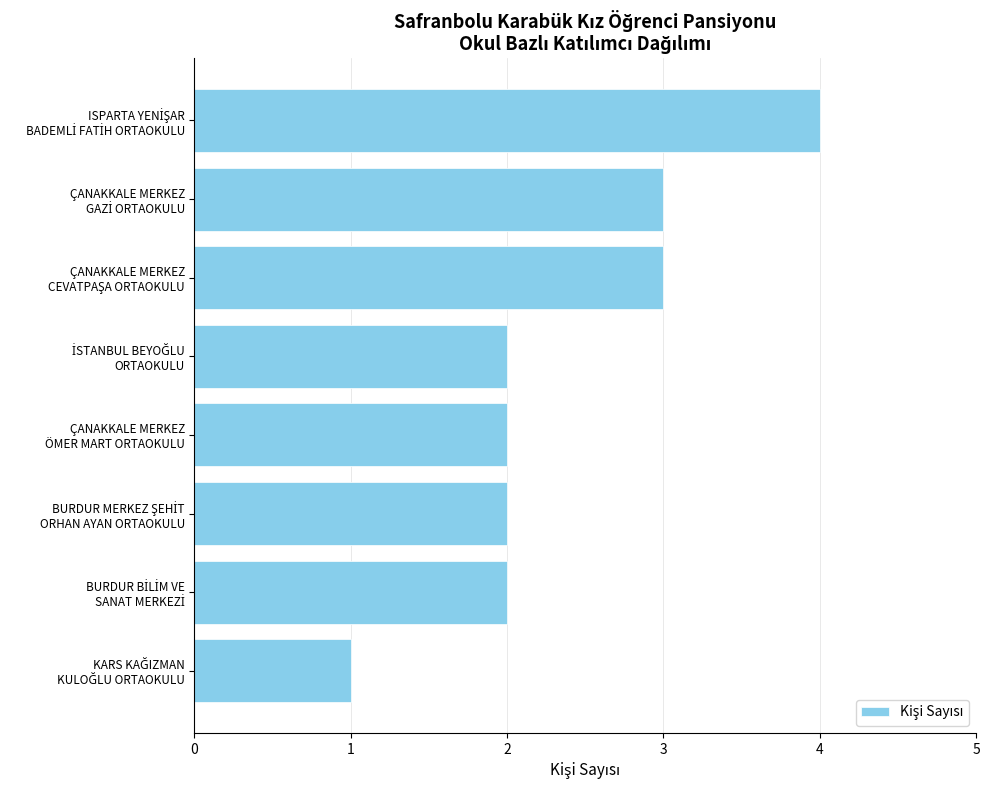

What is the value of the 8th bar from the top?

1